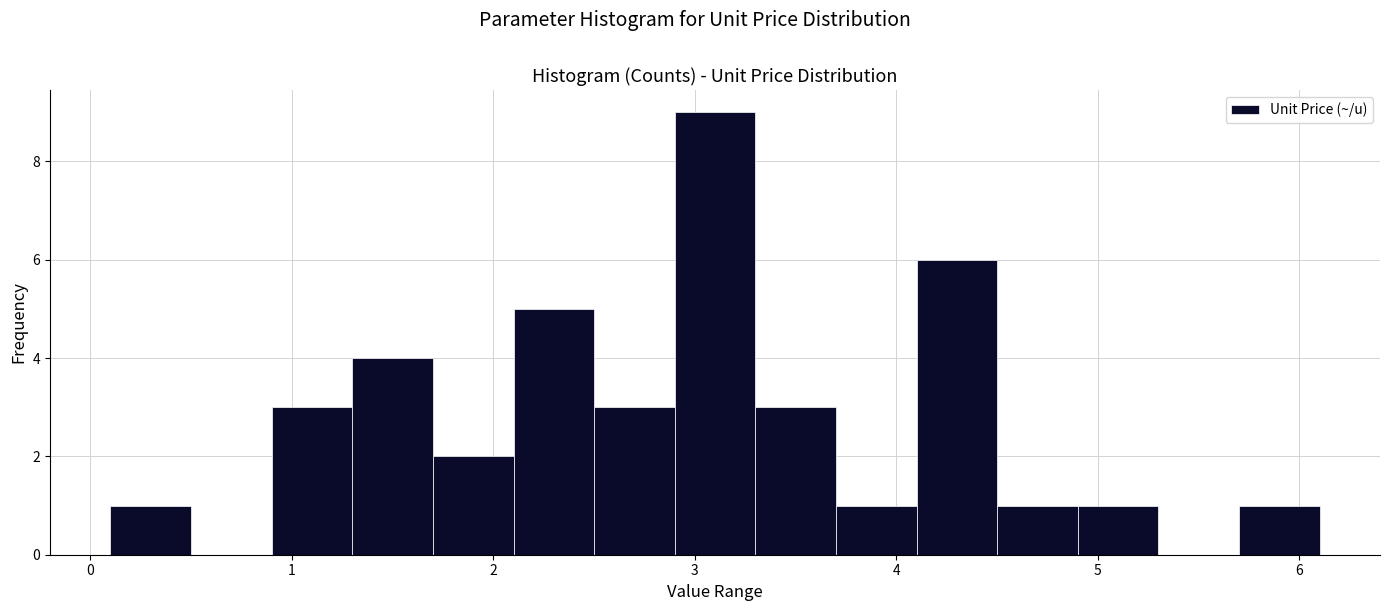

Reading left to right, list every bar in this chart as the range it spans on the x-axis followed by its height. The values are not printed on the chart, so give them approximately, as read against the axis.

0.1 to 0.5: 1
0.5 to 0.9: 0
0.9 to 1.3: 3
1.3 to 1.7: 4
1.7 to 2.1: 2
2.1 to 2.5: 5
2.5 to 2.9: 3
2.9 to 3.3: 9
3.3 to 3.7: 3
3.7 to 4.1: 1
4.1 to 4.5: 6
4.5 to 4.9: 1
4.9 to 5.3: 1
5.3 to 5.7: 0
5.7 to 6.1: 1